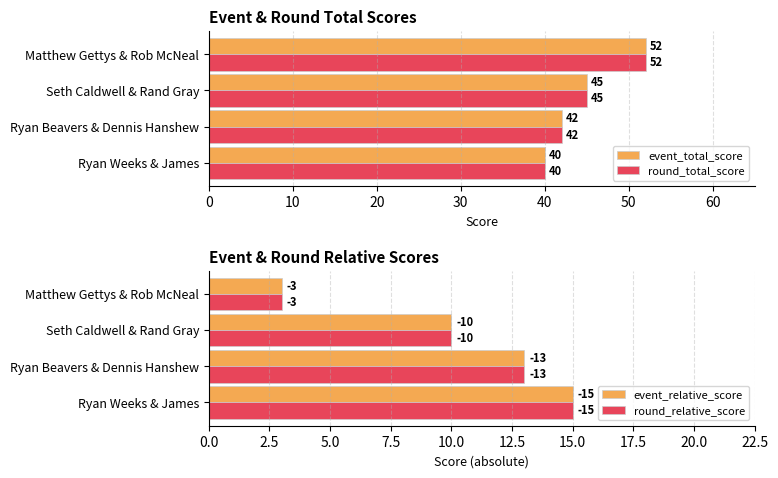

Does the chart contain any negative values?

No